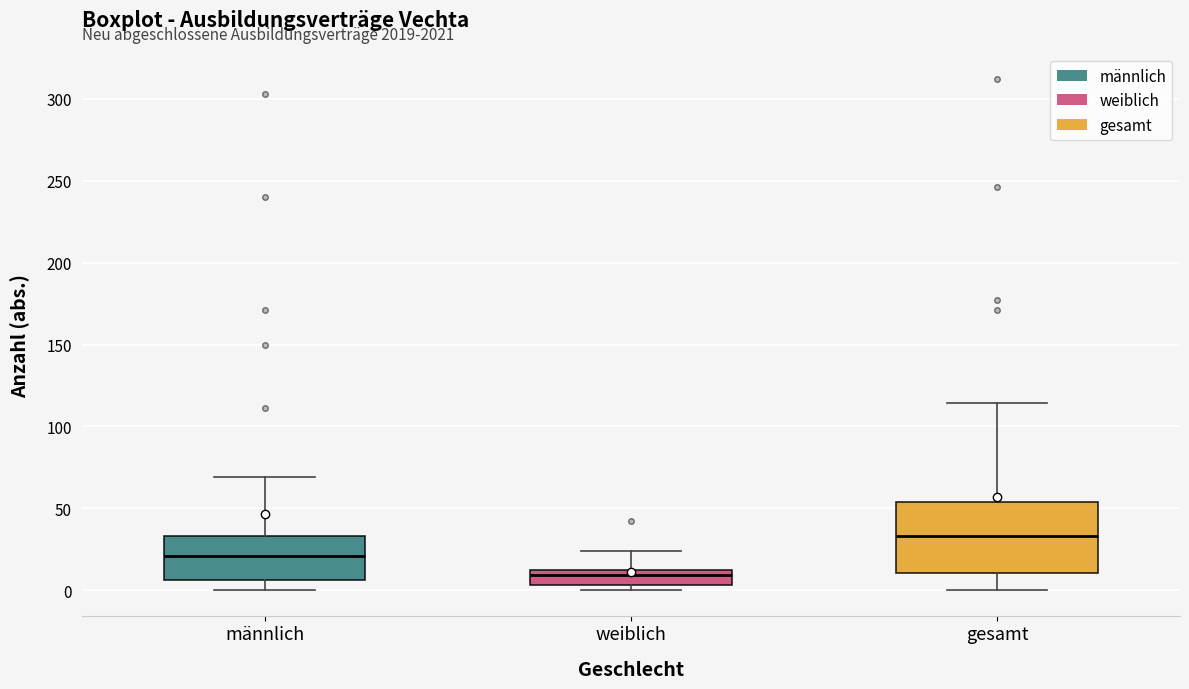

Reading left to right, read every box against the y-axis: the position of its median line, the range the box covers, and the ends of its whiskers. The values are not printed on the chart, so give them approximately, as read against the axis.

männlich: median 20, box 5 to 35, whiskers 0 to 70
weiblich: median 10 (just below the box's upper edge), box 5 to 10, whiskers 0 to 25
gesamt: median 35, box 10 to 55, whiskers 0 to 115